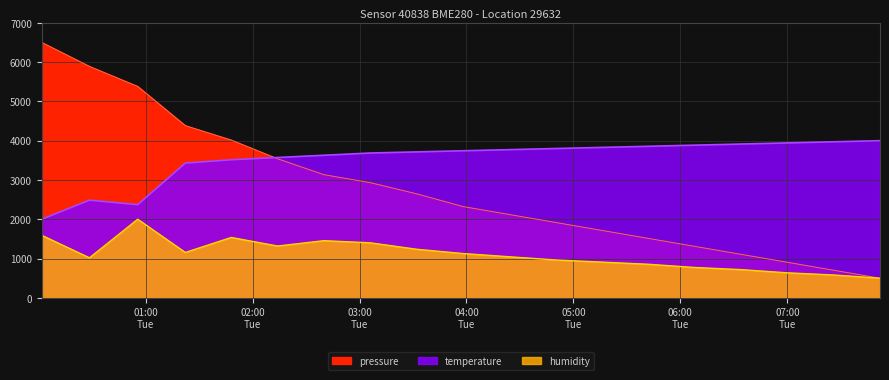

What is the average value of the pressure series?

2765.2